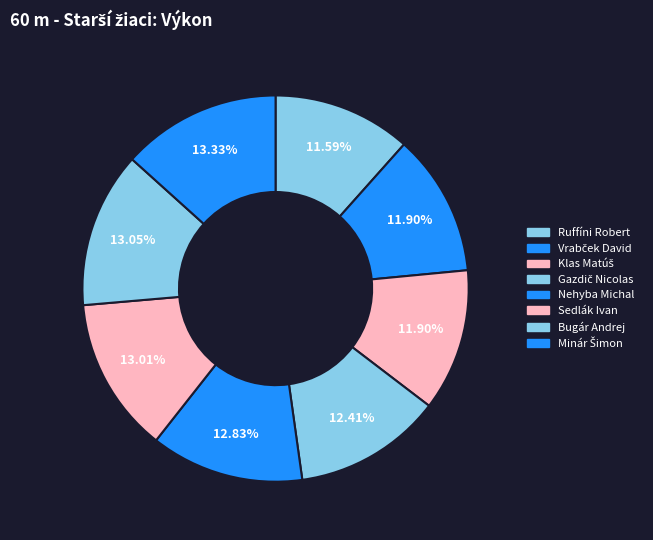

Between Nehyba Michal and Vrabček David, which is larger?

Nehyba Michal